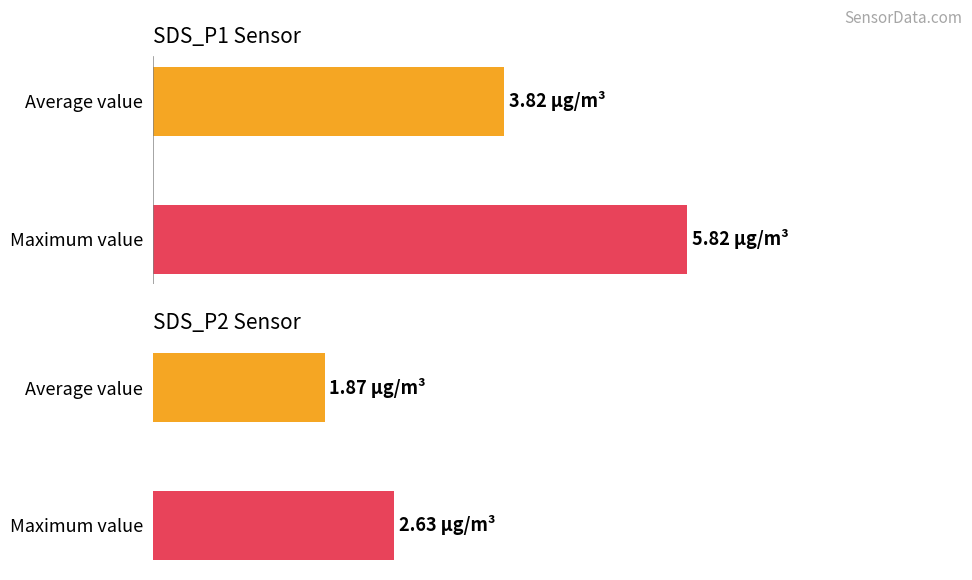

What is the difference between the SDS_P2 values at Average value and Maximum value?

0.8